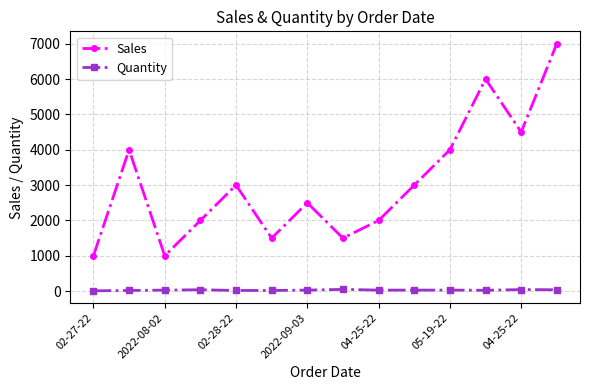

What is the greatest value displayed?

7000